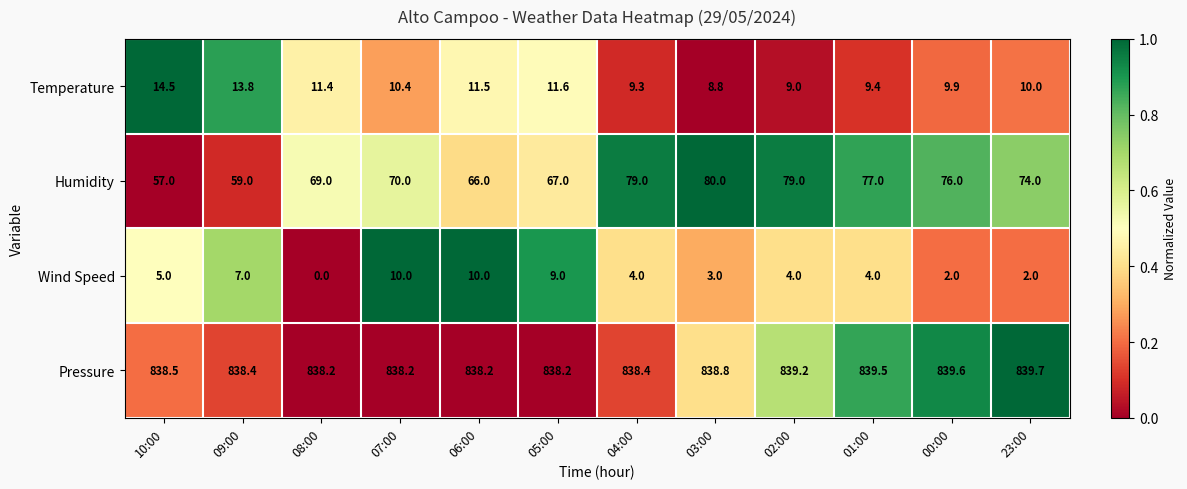

Count the number of data series in this chart.

4